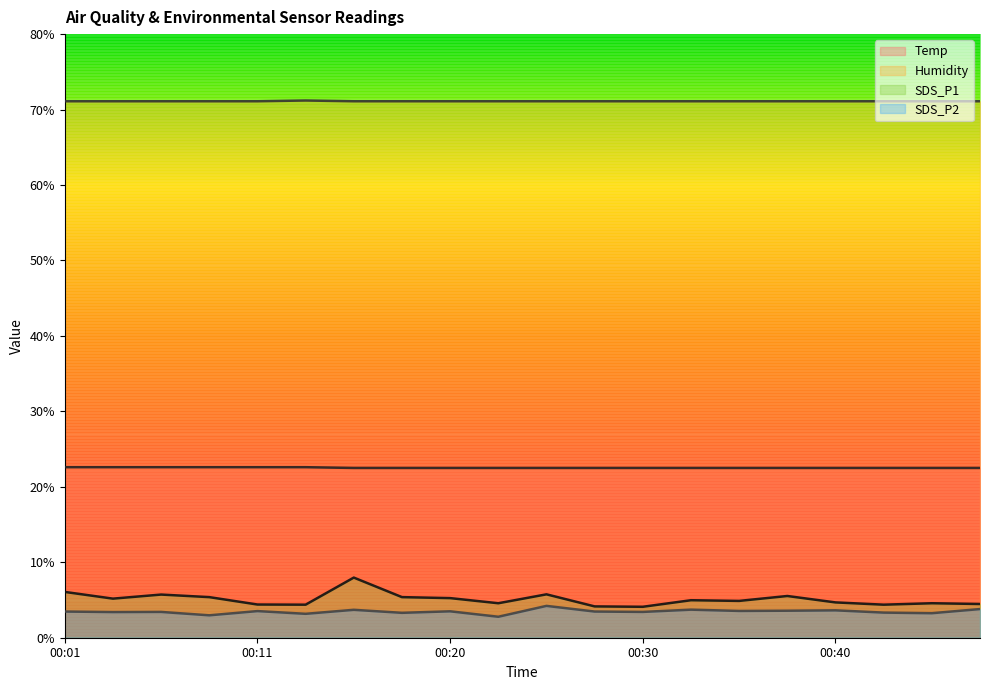

Count the number of data series in this chart.

4